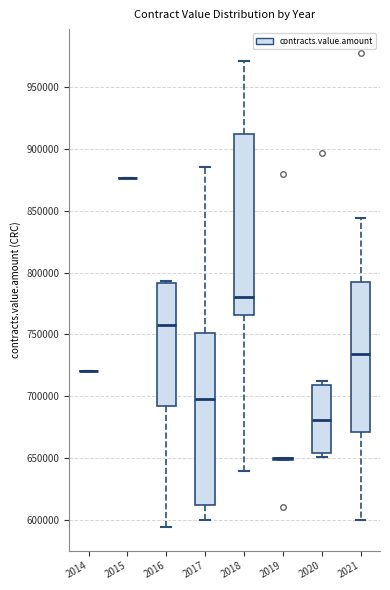

Comparing the boxes themselves (not the whiskers), which one is the tallest?

2018